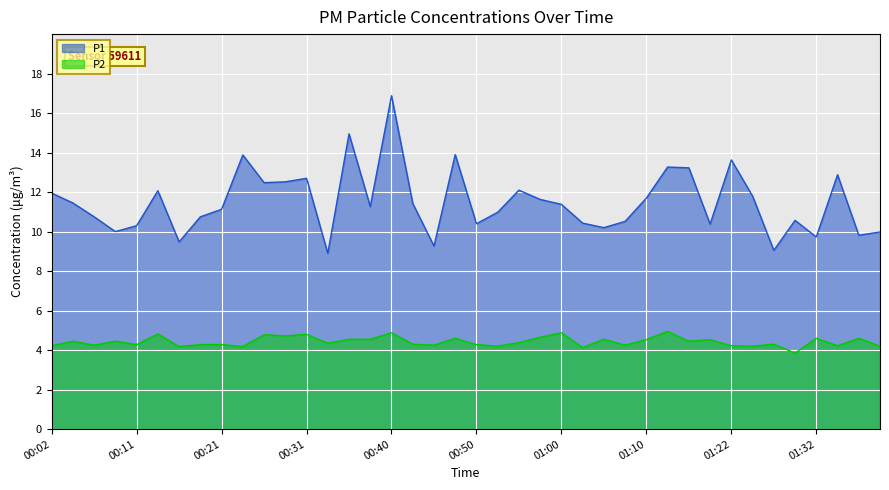

How many data points in P2 are above 4?

39